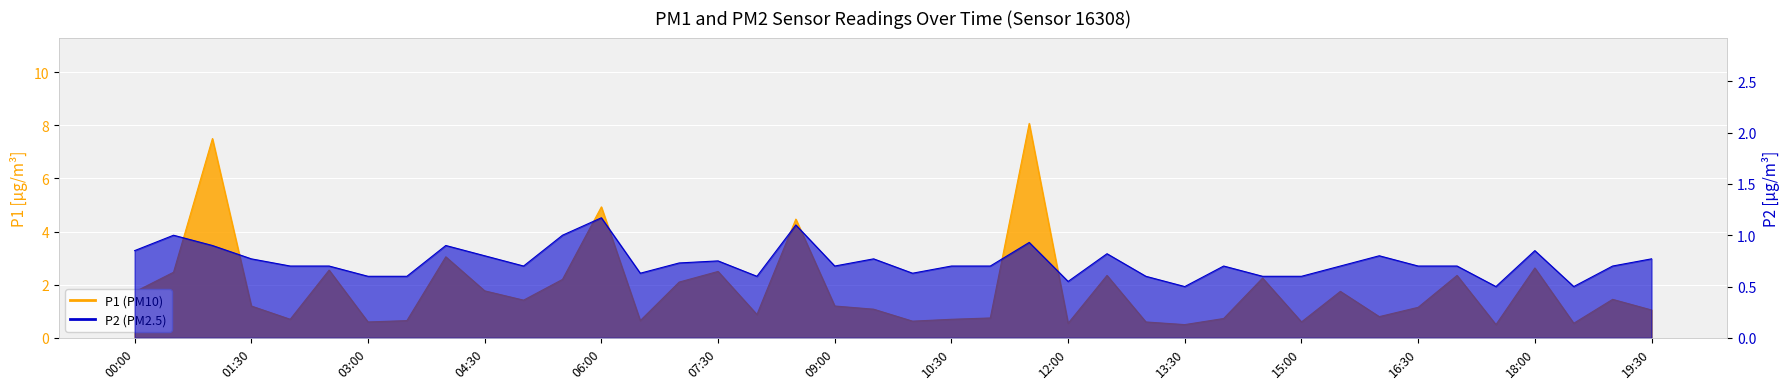

At 19:30, list the series in order from largest to smallest.

P1, P2